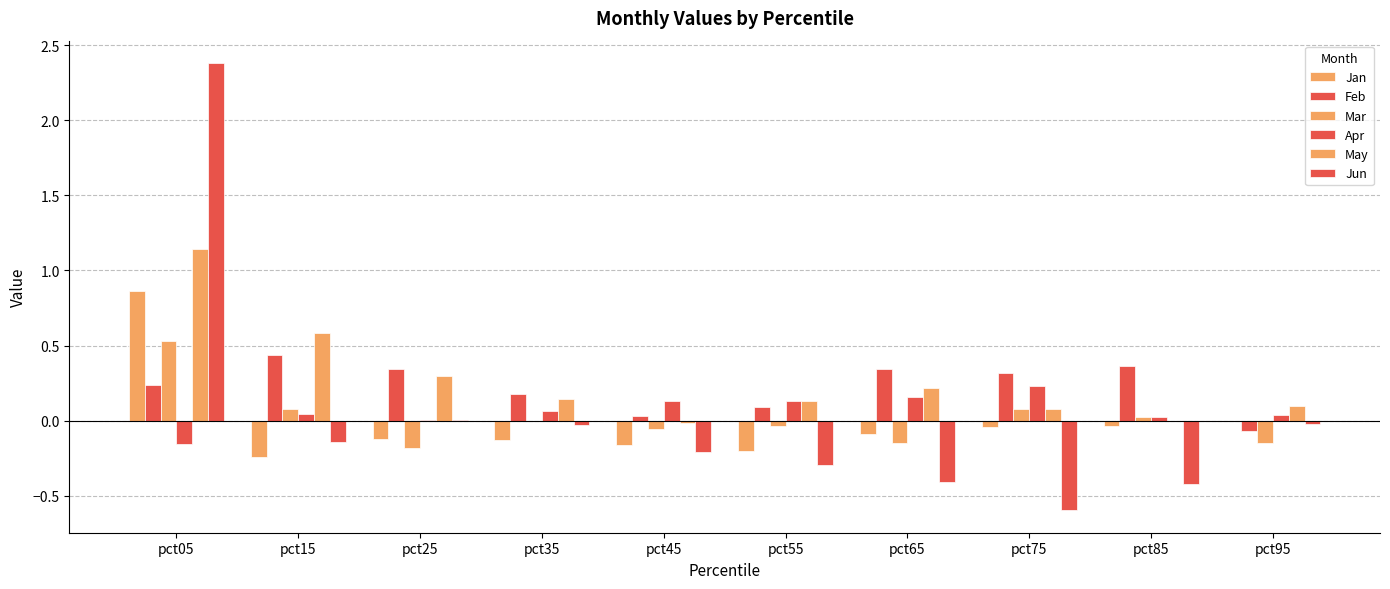

How many series are shown in this chart?

6